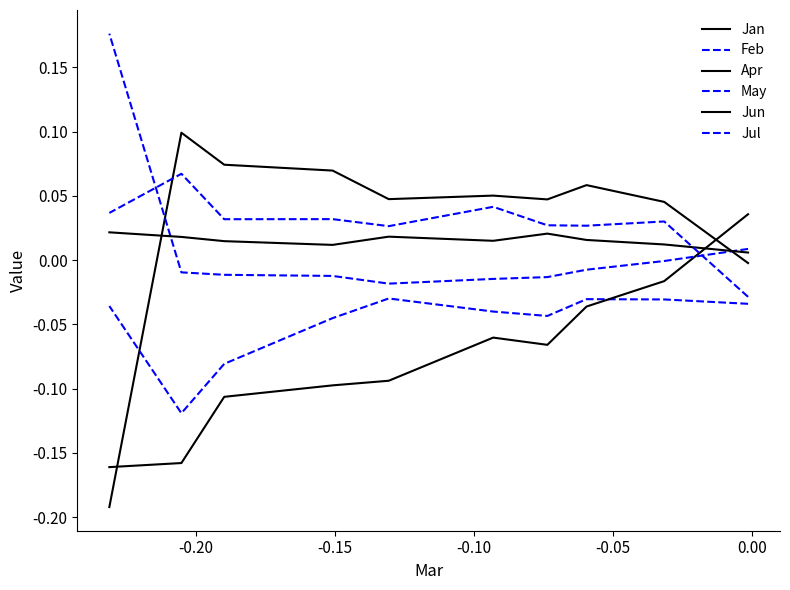

What is the label of the 4th point from the left?

-0.10